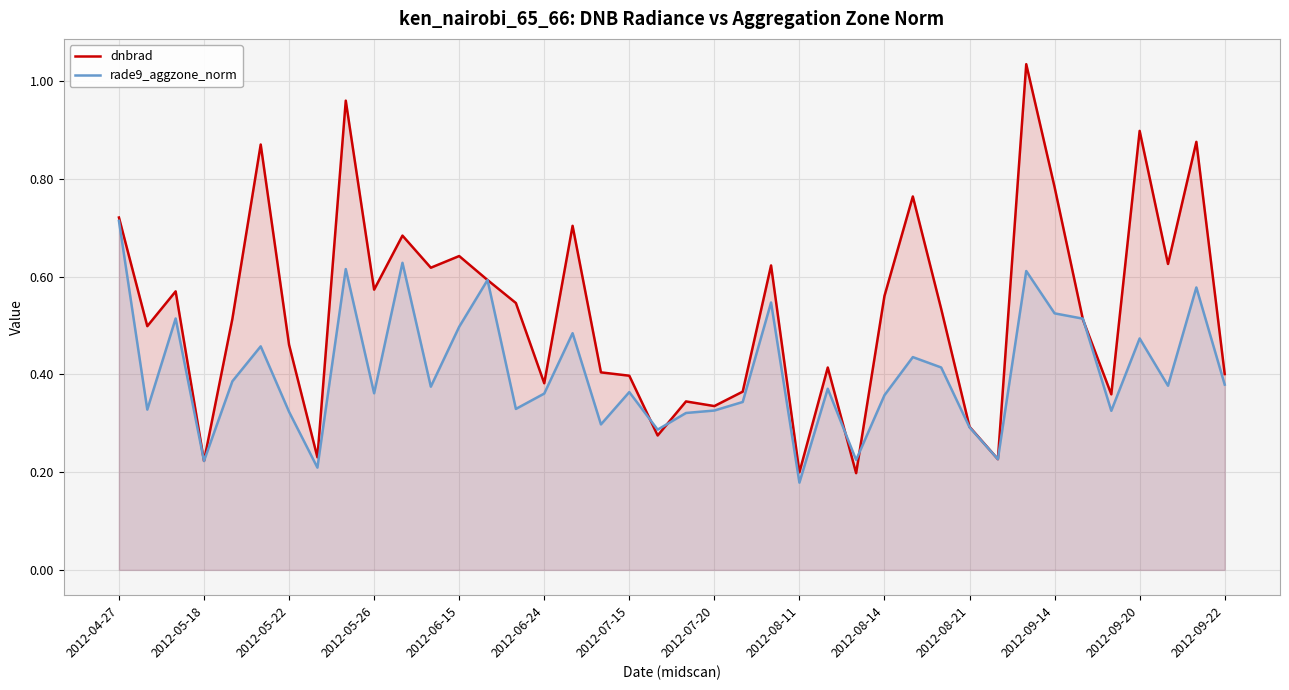

The value of dnbrad at 2012-07-20 is 0.5. True or false?

False